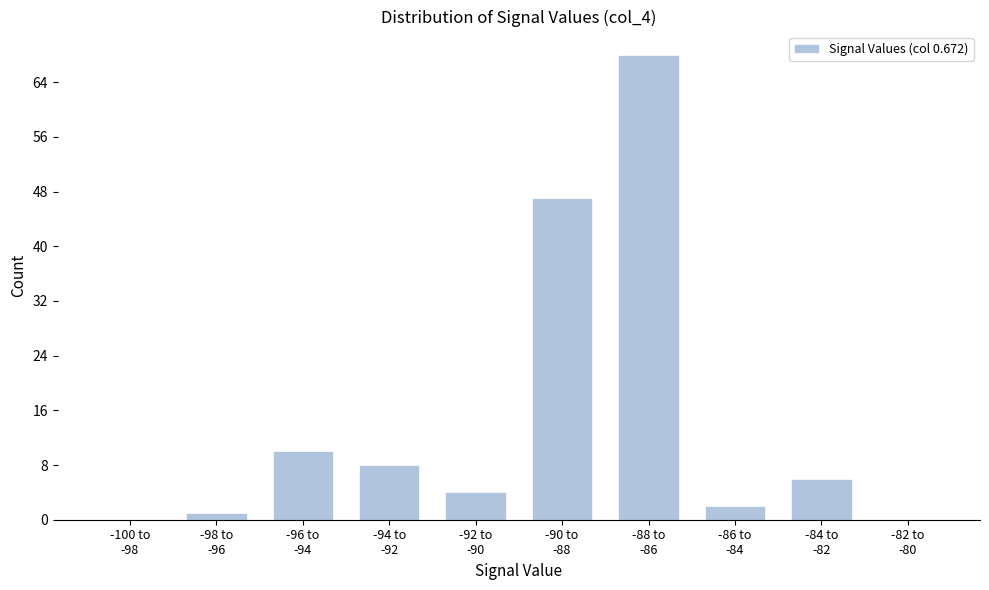

What is the greatest value displayed?

68